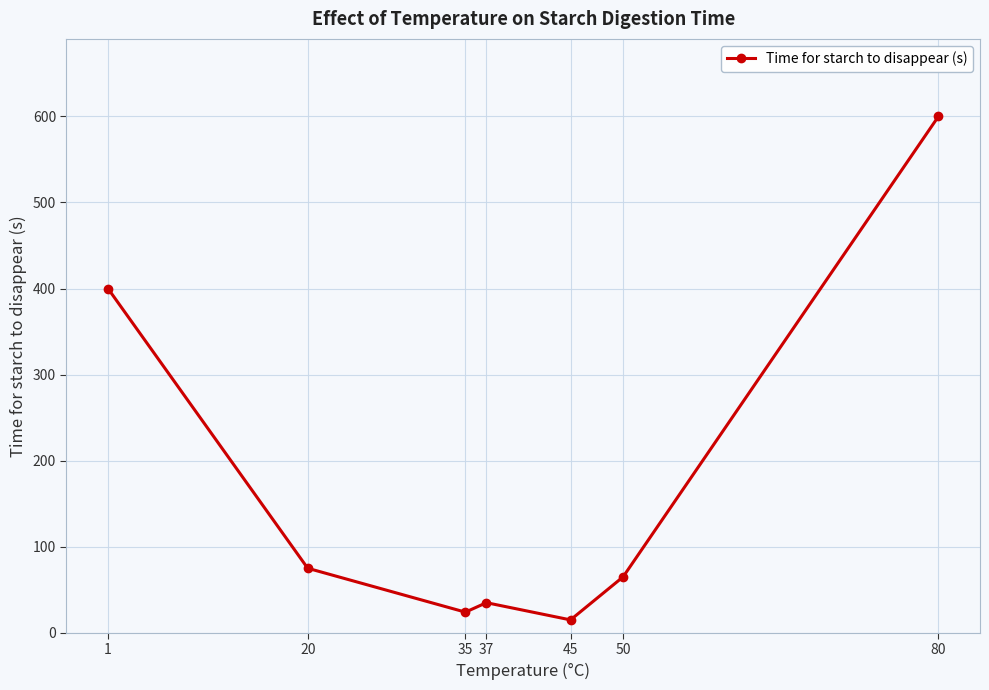

Where does the data first go above 65?

1